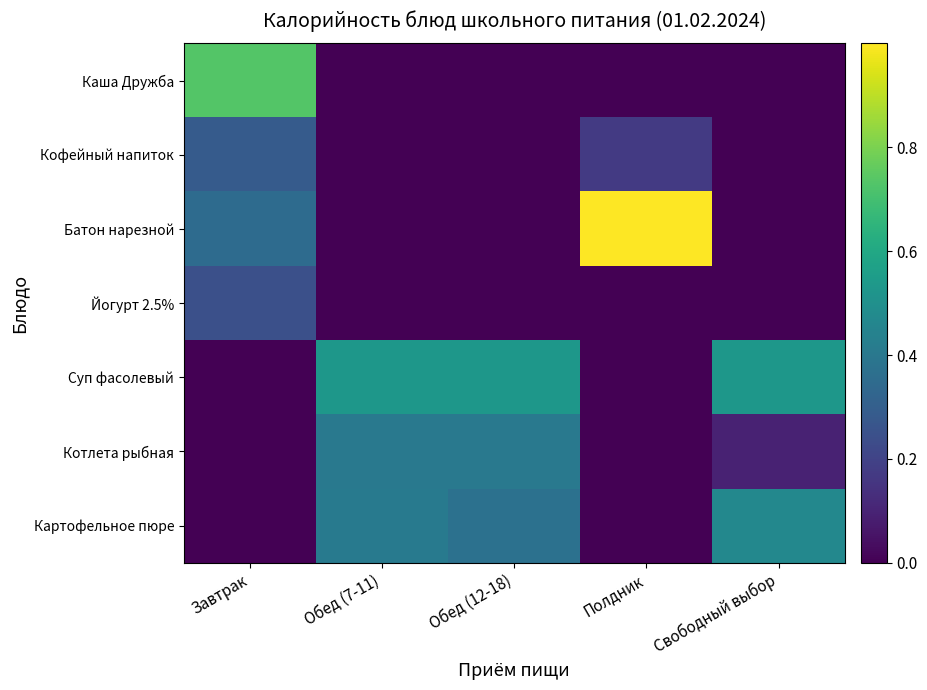

What is the difference between the maximum and minimum values in the Йогурт 2.5% series?

0.2